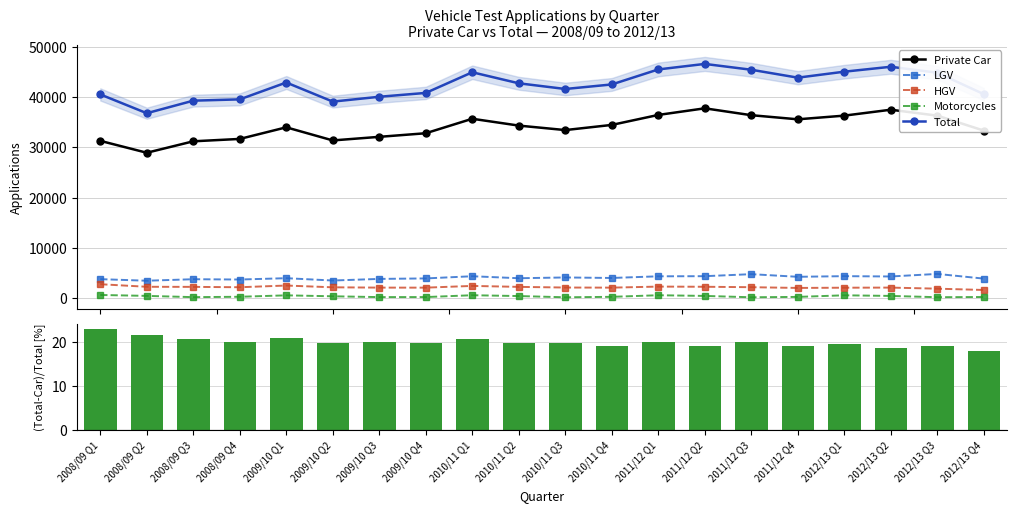

Where does the LGV series first go above 3980?

2010/11 Q1